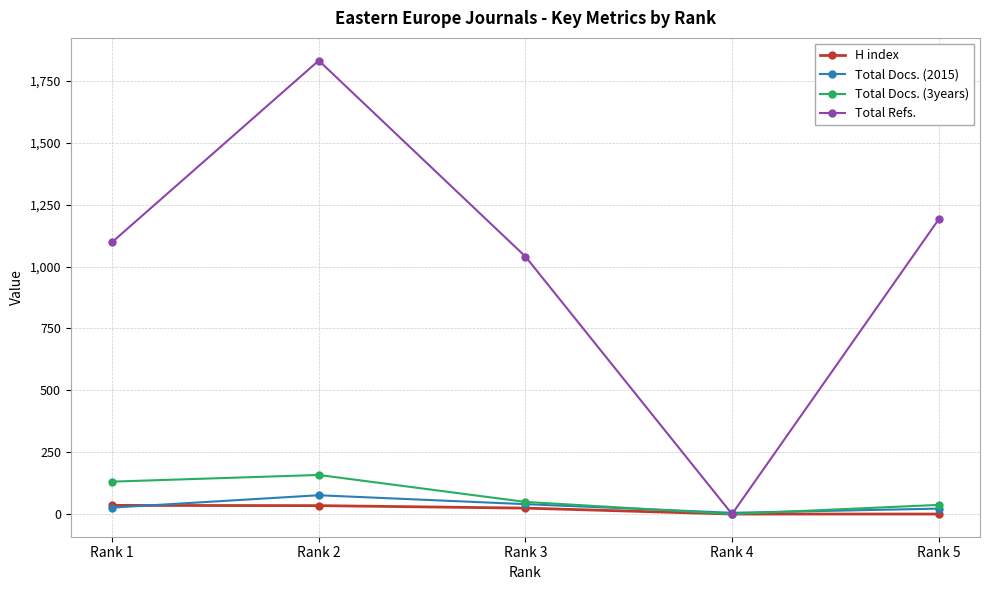

List the labels in order of Total Refs. value, smallest first.

Rank 4, Rank 3, Rank 1, Rank 5, Rank 2